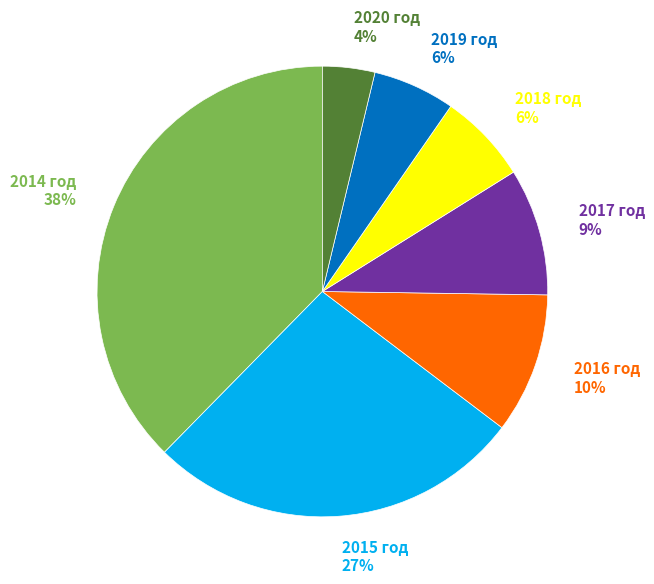

The 2019 год slice represents 1% of the pie. True or false?

False